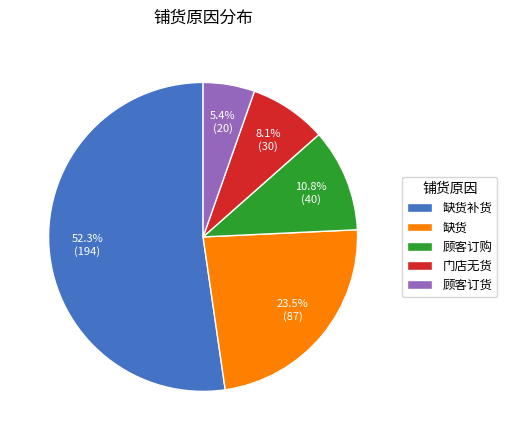

To the nearest percent, what percentage of the pie is 门店无货?

8%